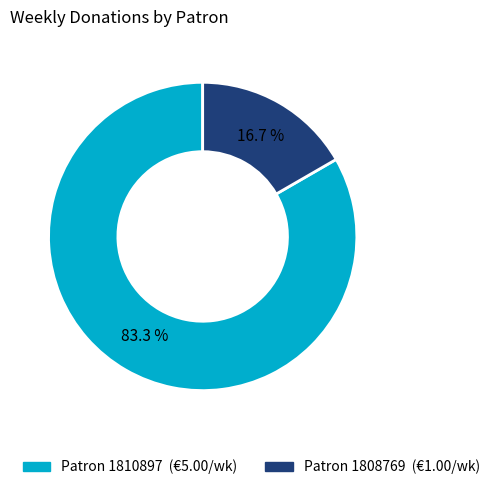

Is there any slice that represents more than half of the pie?

Yes